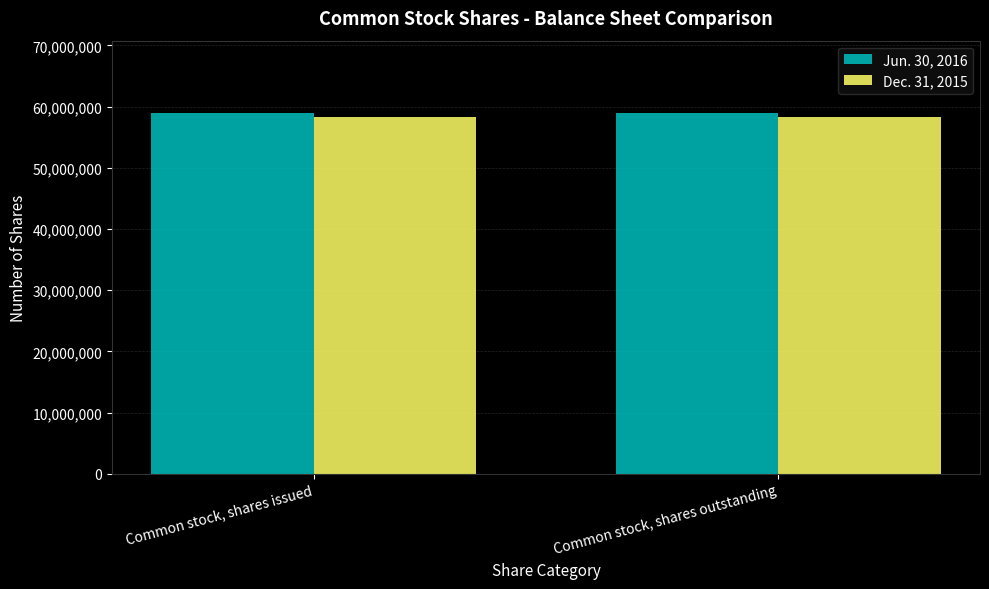

Reading left to right, list all the values displayed in this chart.

Jun. 30, 2016: 58974437	58974437
Dec. 31, 2015: 58332993	58332993